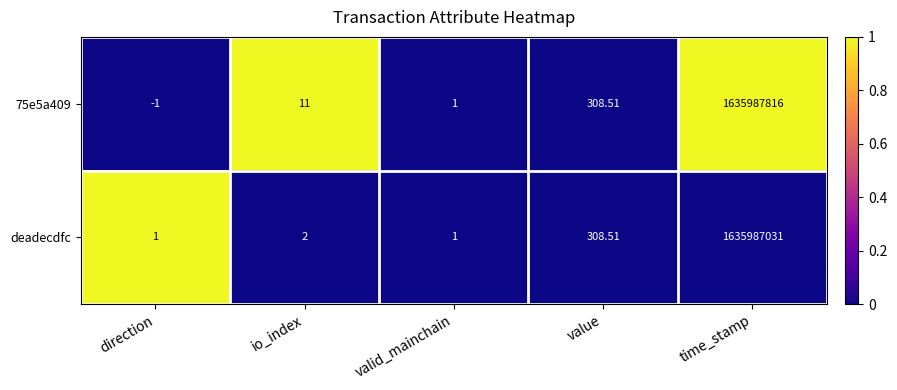

Rank the categories by 75e5a409 value from highest to lowest.

time_stamp, value, io_index, valid_mainchain, direction